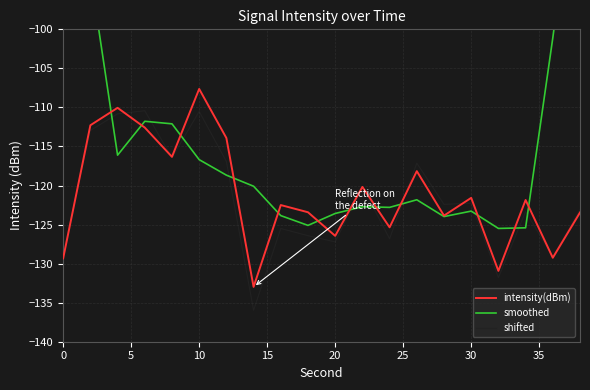

Which series has the largest range (max minus min)?

smoothed